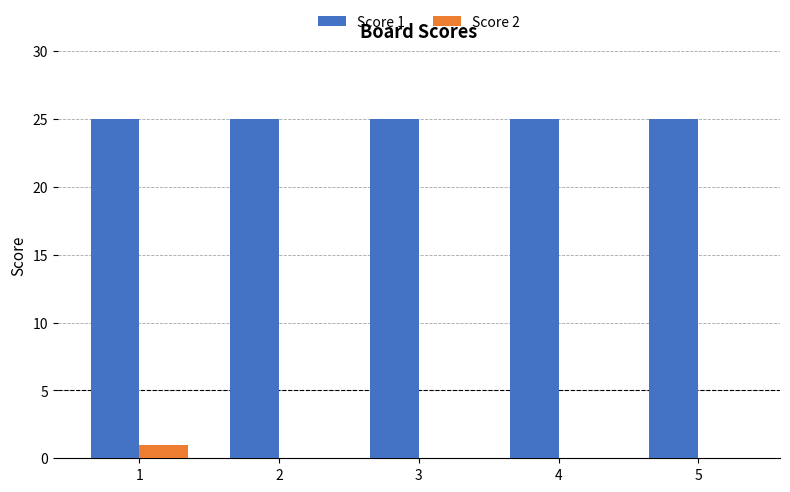

The value of Score 2 at 2 is 0. True or false?

True